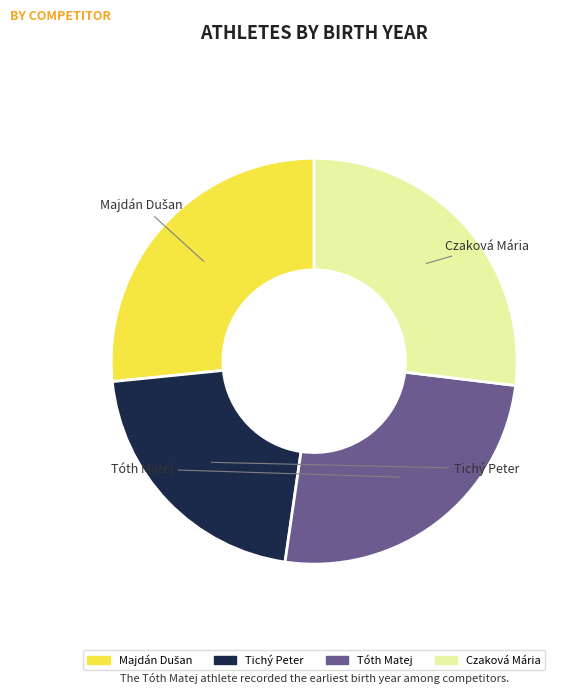

Is Tóth Matej the majority of the pie?

No